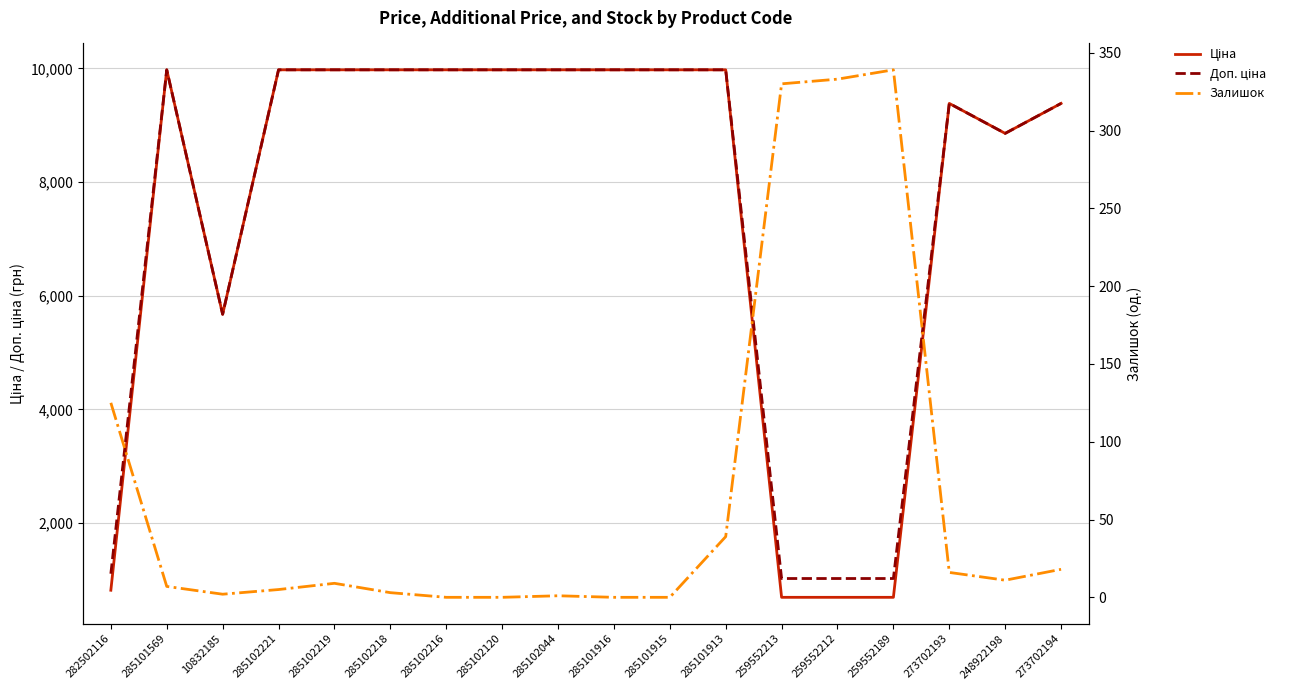

What is the label of the 1st point from the right?

273702194